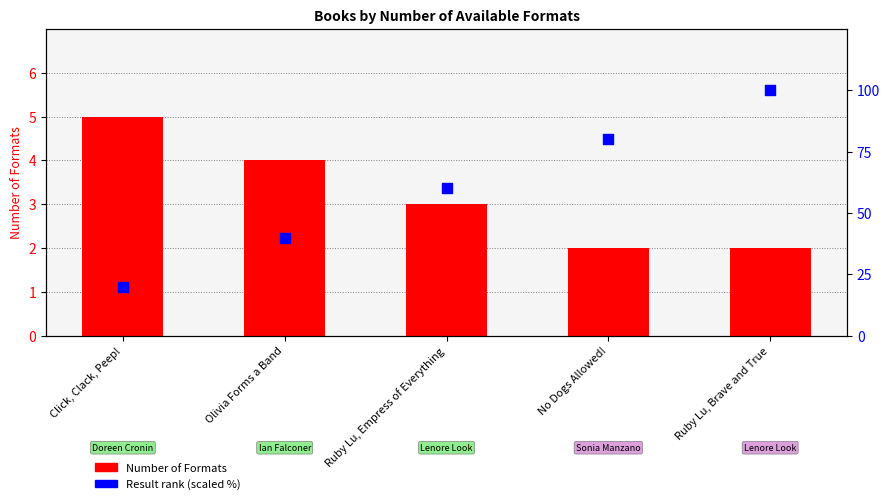

At how many categories does at least one series exceed 11?

5